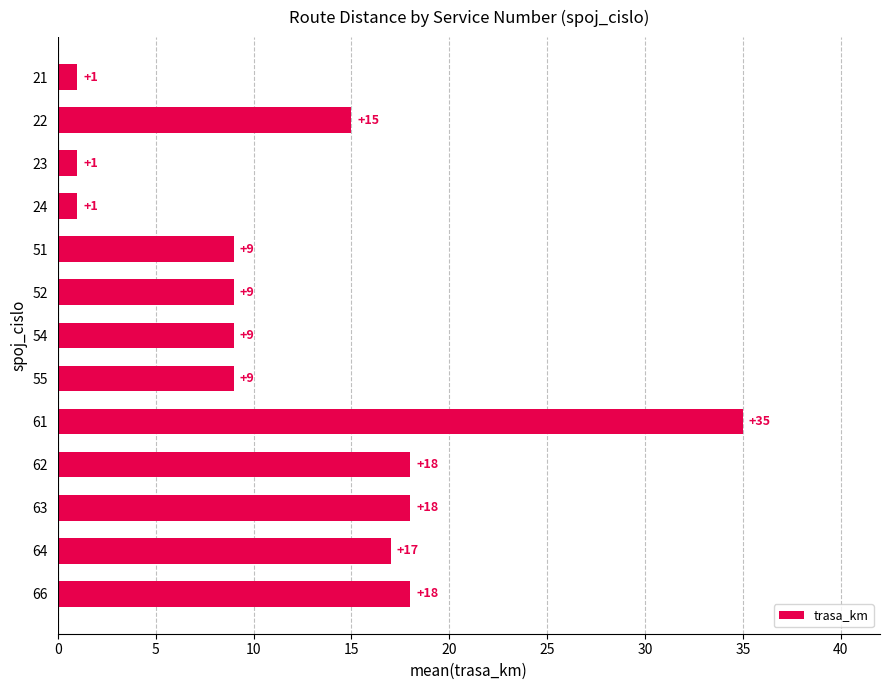

What is the ratio of the value at 54 to the value at 23?

9.0